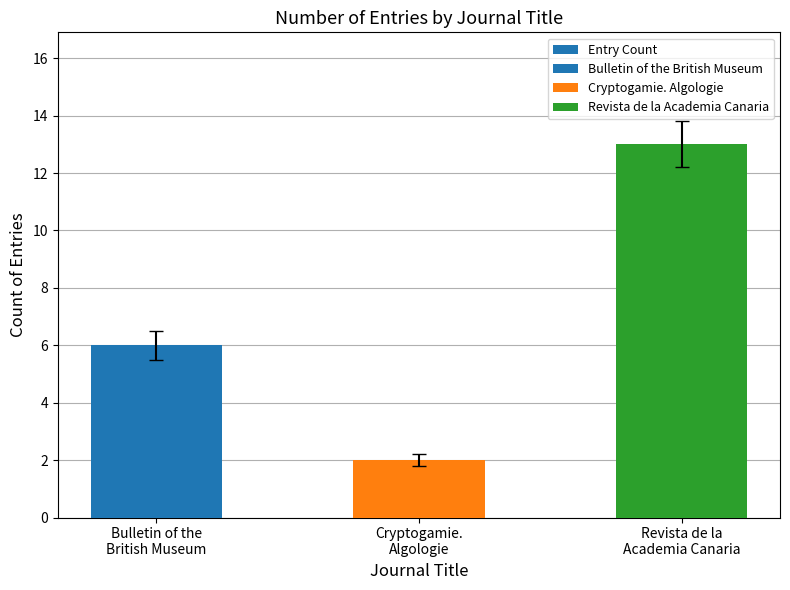

What is the sum of all values?

21